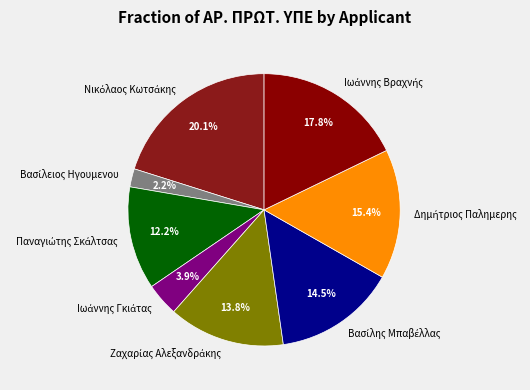

Is there a majority slice in this chart?

No